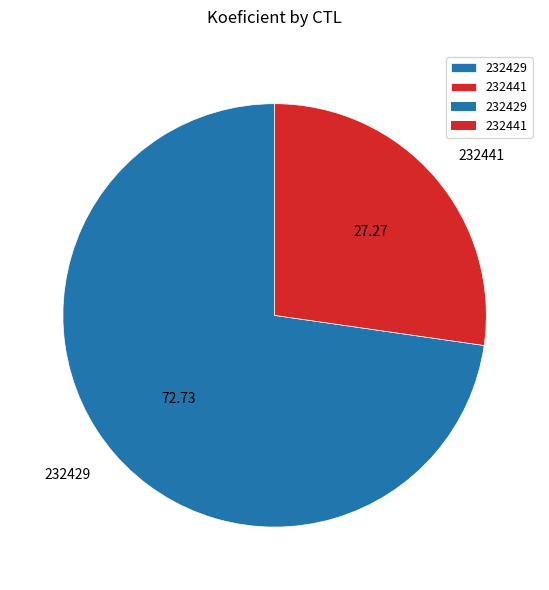

Combined, do 232441 and 232429 account for over 50%?

Yes